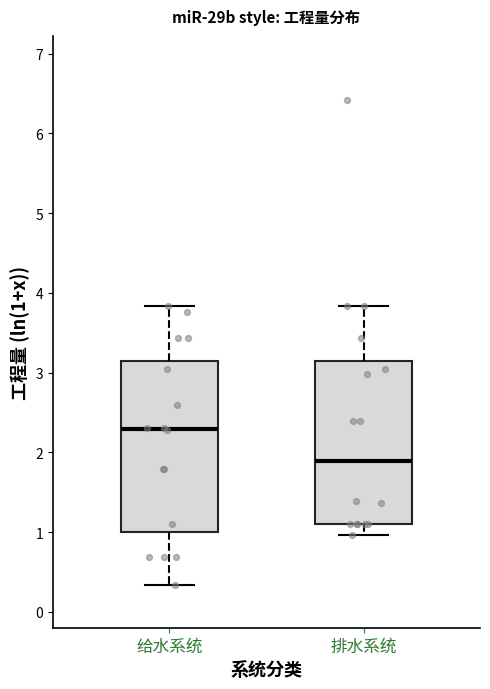

Reading left to right, read every box against the y-axis: the position of its median line, the range the box covers, and the ends of its whiskers. The values are not printed on the chart, so give them approximately, as read against the axis.

给水系统: median 2.3, box 1.0 to 3.1, whiskers 0.3 to 3.8
排水系统: median 1.9, box 1.1 to 3.1, whiskers 1.0 to 3.8